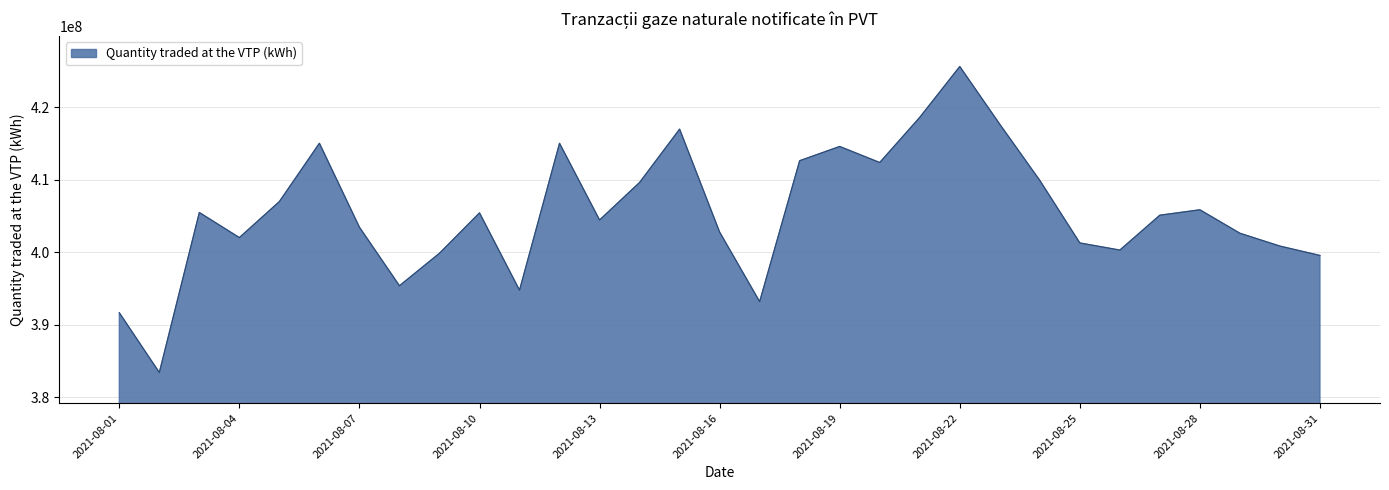

What is the maximum value shown in the chart?

425628917.0